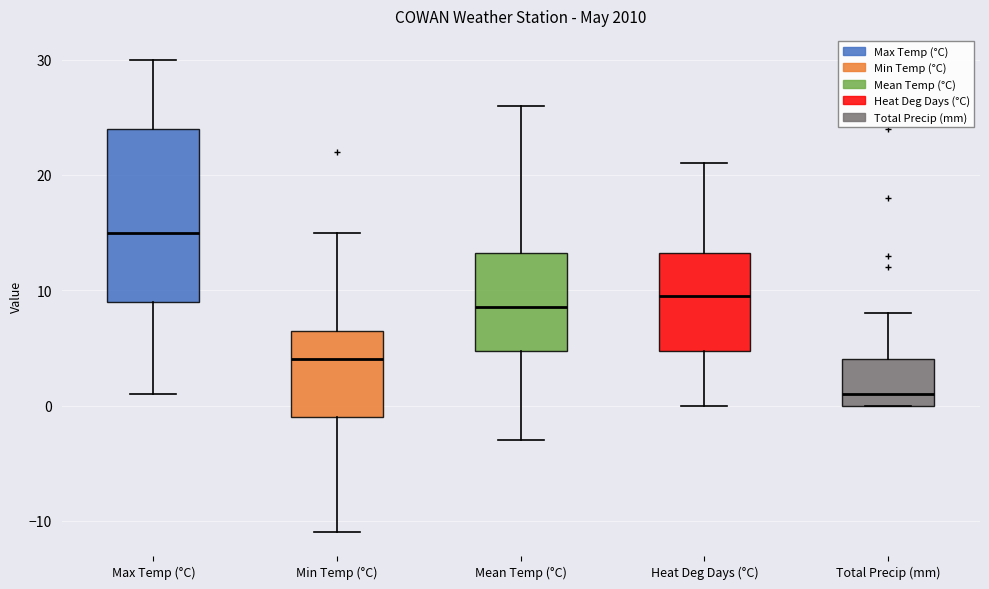

Where is the lower edge of the box for Heat Deg Days (°C) on the y-axis? The values are not printed on the chart, so give them approximately, as read against the axis.

5